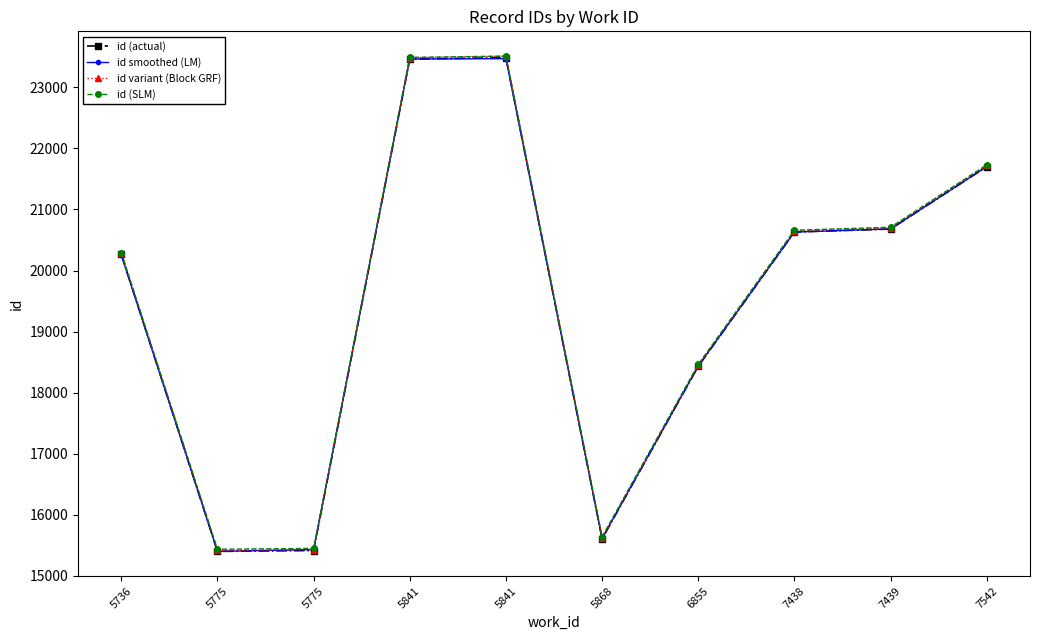

True or false: id smoothed (LM) and id (SLM) intersect in this chart.

False